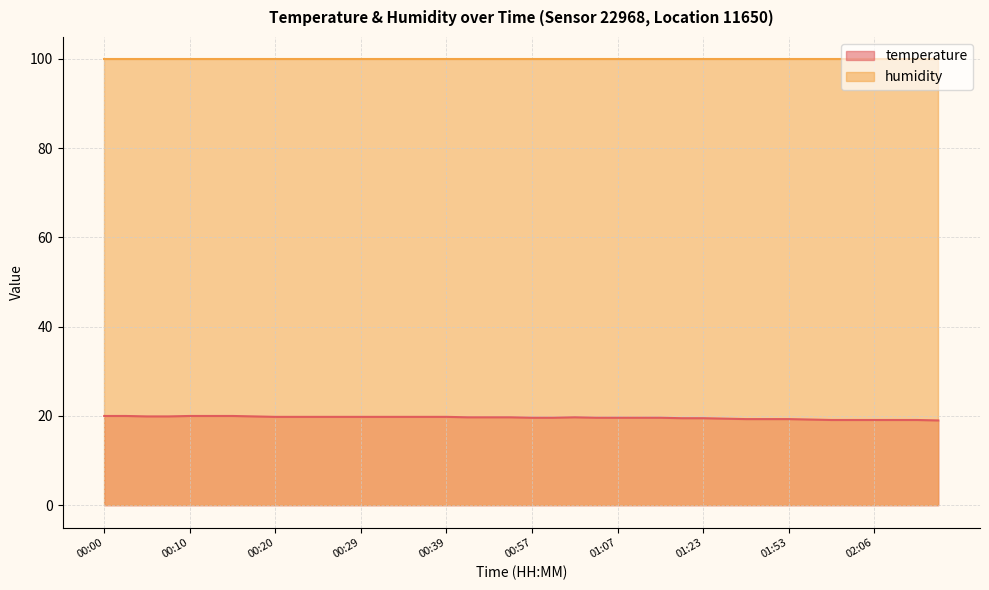

What is the average value?

19.6